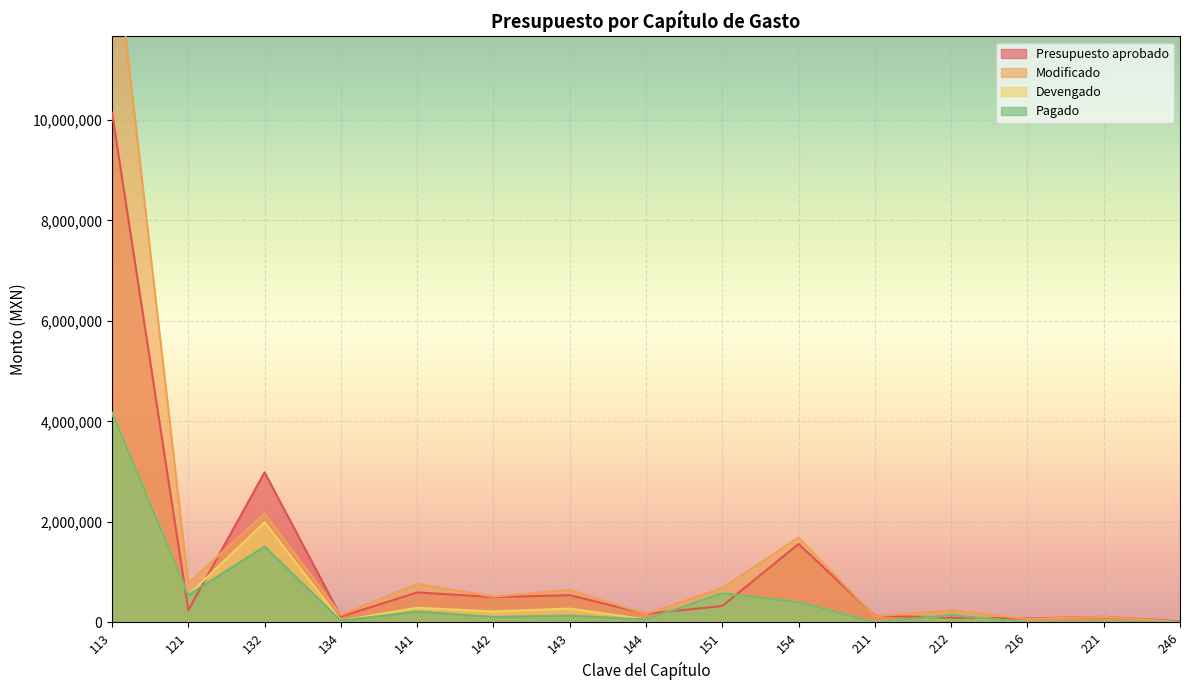

Is the value of Presupuesto aprobado at 142 greater than the value of Modificado at 216?

Yes